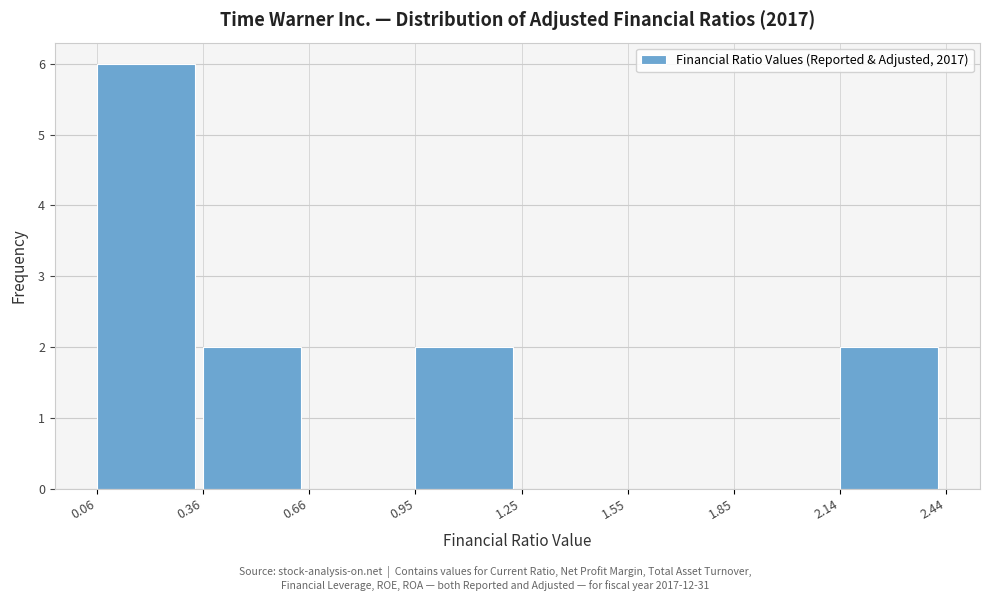

Reading left to right, list every bar in this chart as the range it spans on the x-axis followed by its height. The values are not printed on the chart, so give them approximately, as read against the axis.

0.06 to 0.36: 6
0.36 to 0.66: 2
0.66 to 0.95: 0
0.95 to 1.25: 2
1.25 to 1.55: 0
1.55 to 1.85: 0
1.85 to 2.14: 0
2.14 to 2.44: 2